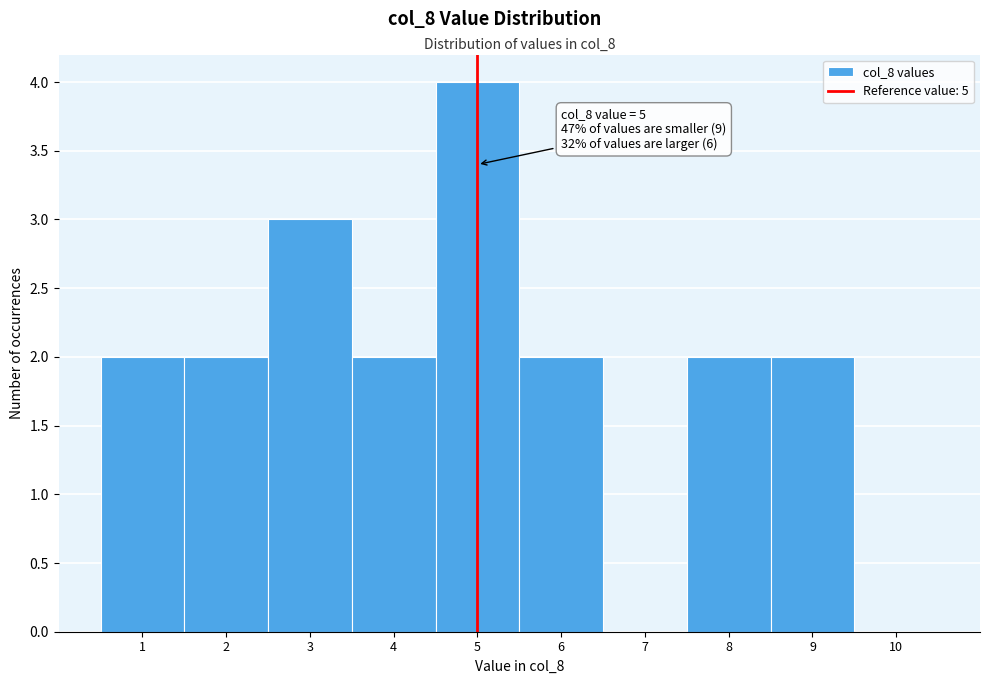

Reading left to right, extract all data points from this chart.

1=2	2=2	3=3	4=2	5=4	6=2	7=0	8=2	9=2	10=0